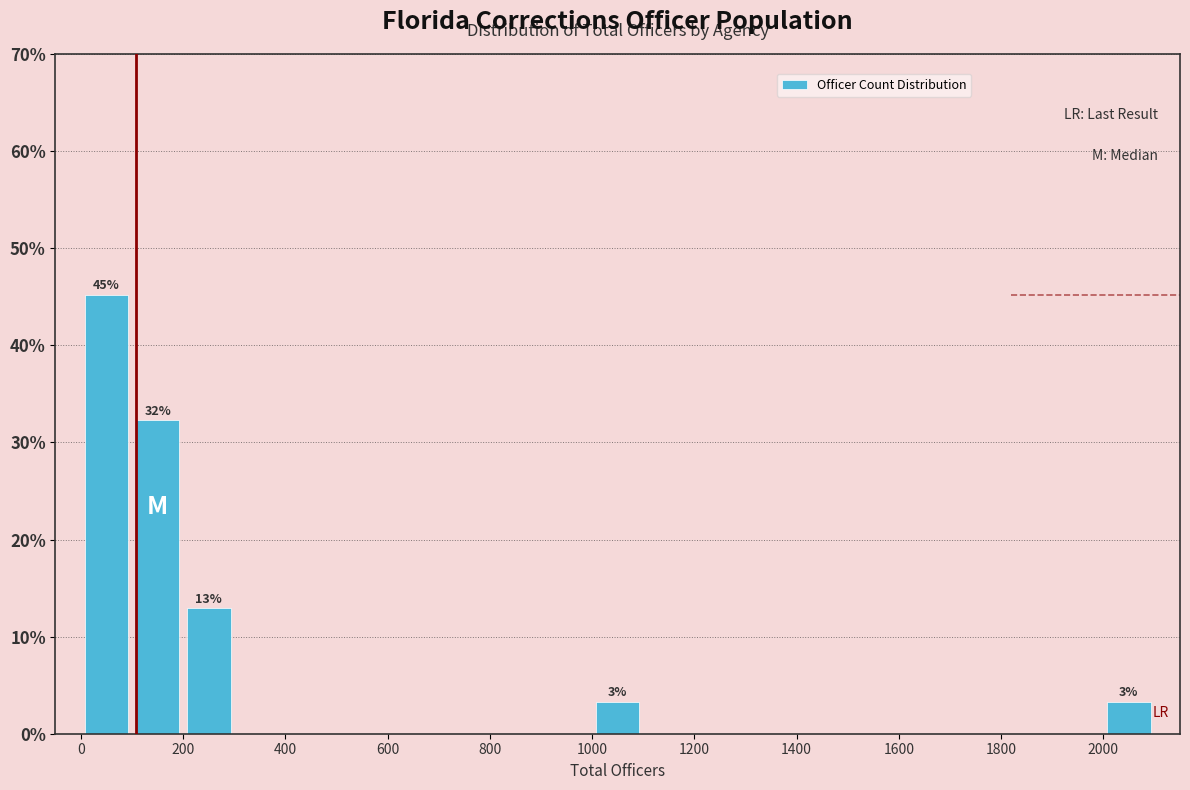

Which range on the x-axis has the tallest bar?

0 to 100